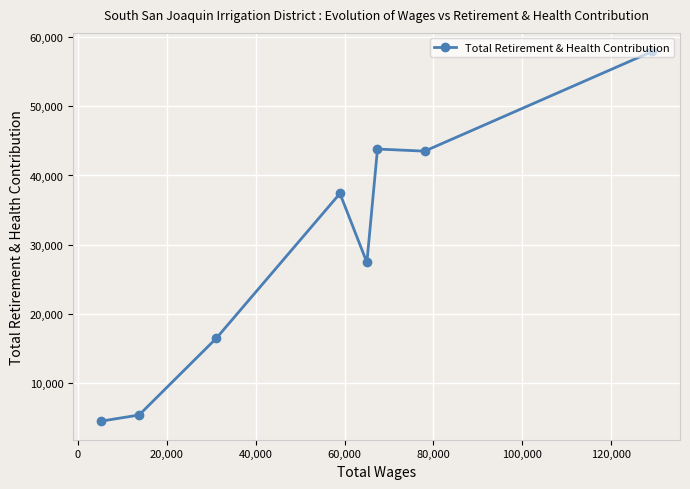

What is the value of the 3rd point from the left?

16476